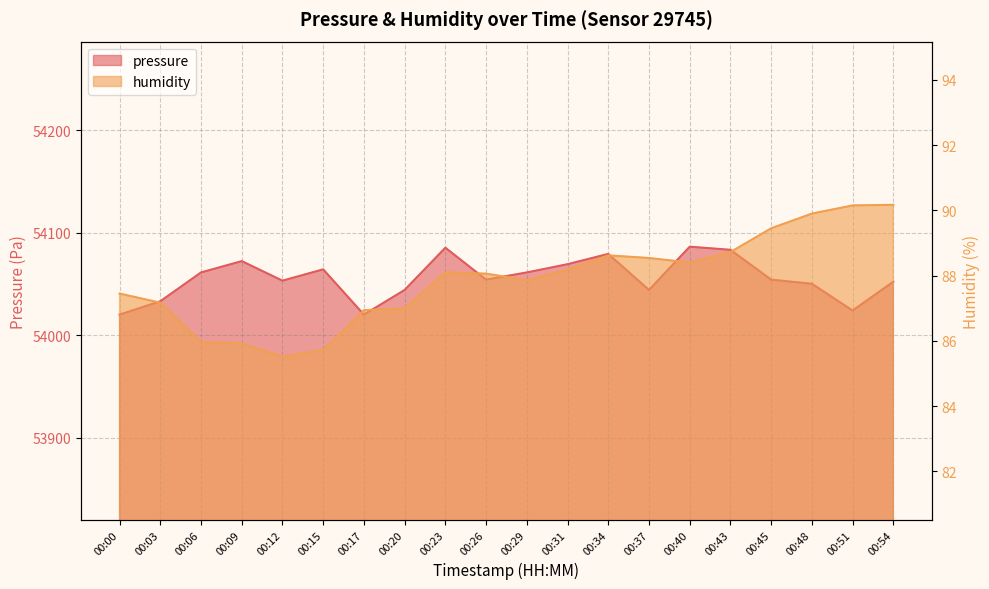

At which label does humidity first exceed 88?

00:23